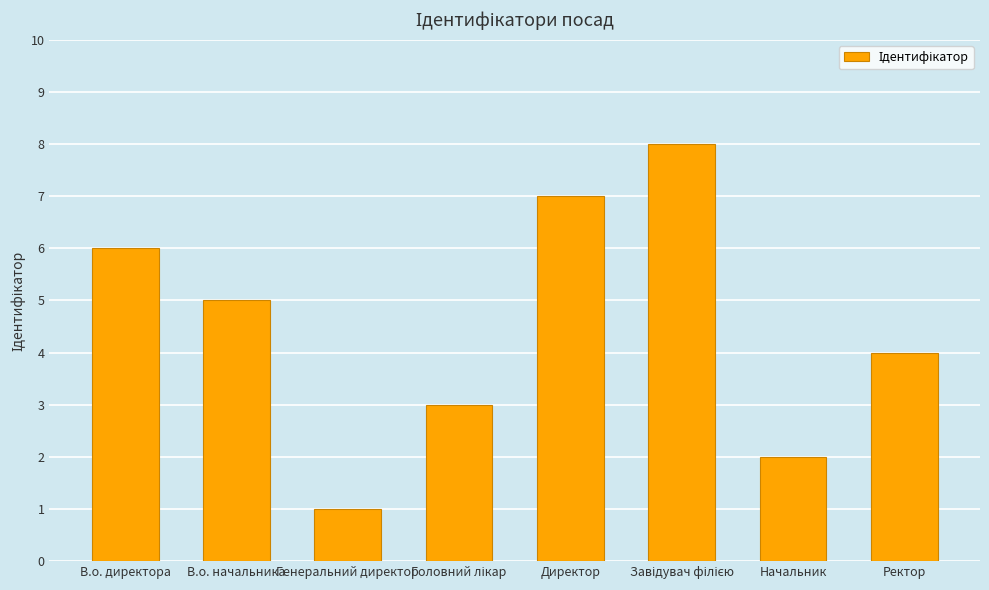

What is the difference between the maximum and minimum values?

7